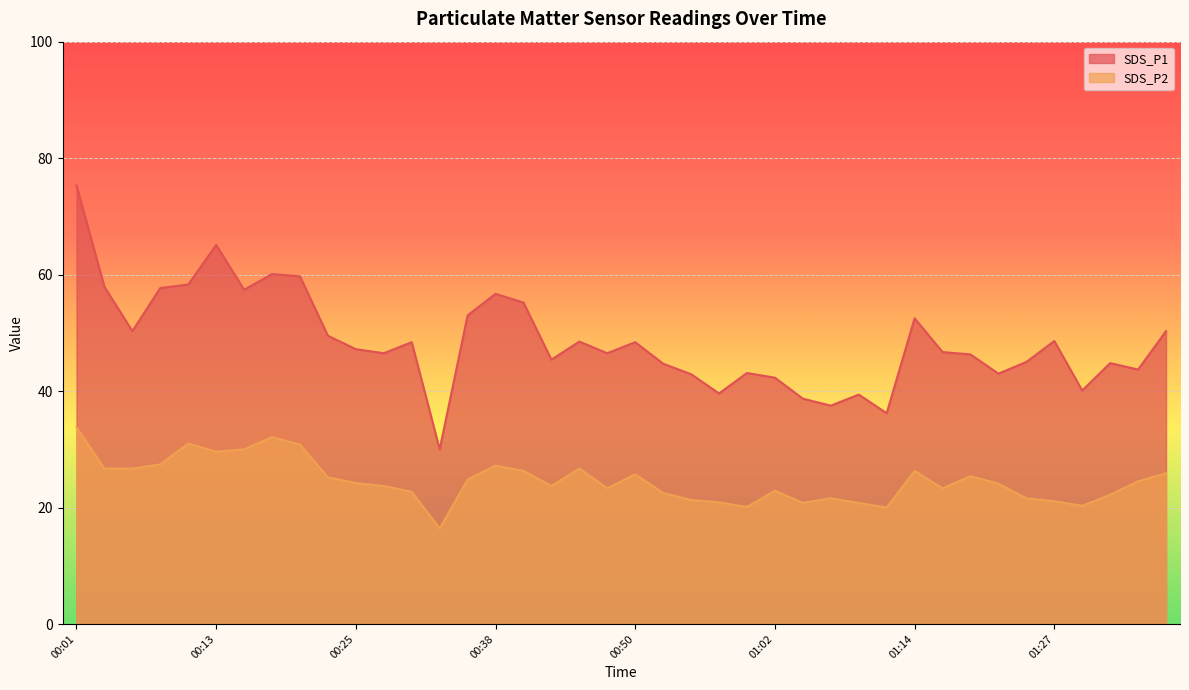

Is the value of SDS_P2 at 01:27 greater than the value of SDS_P1 at 00:33?

No